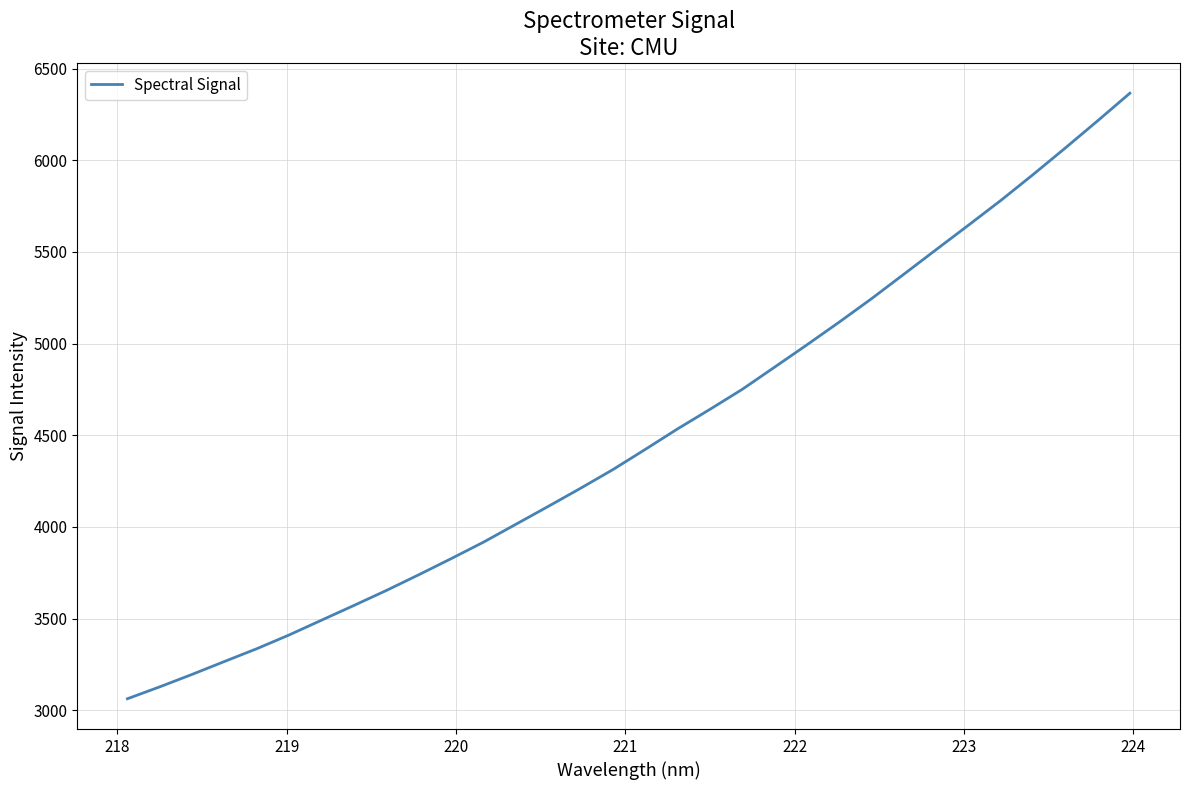

What is the smallest value displayed?

3063.2